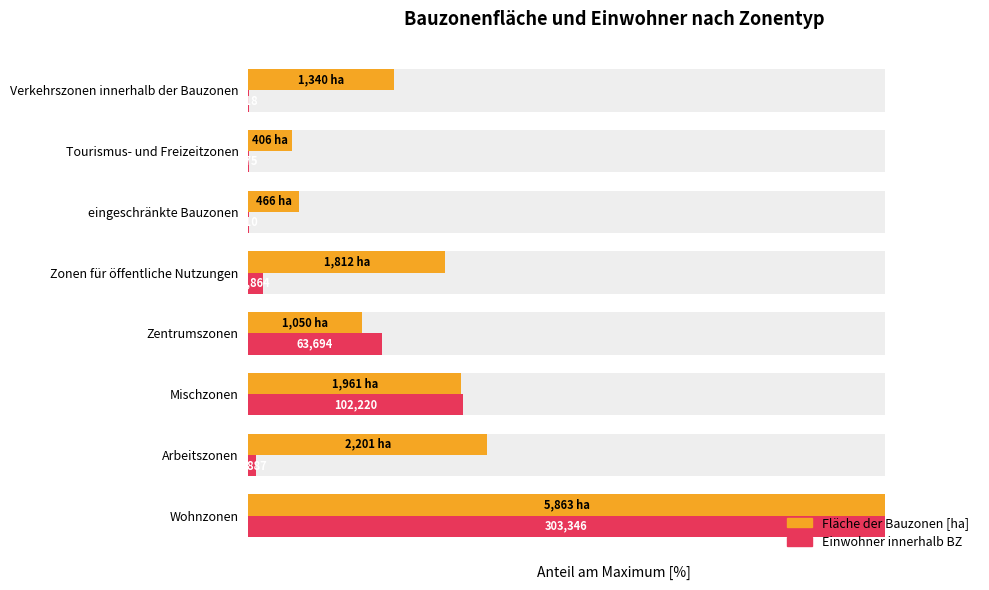

True or false: Einwohner innerhalb BZ has a value of 2.3 at Zonen für öffentliche Nutzungen.

True